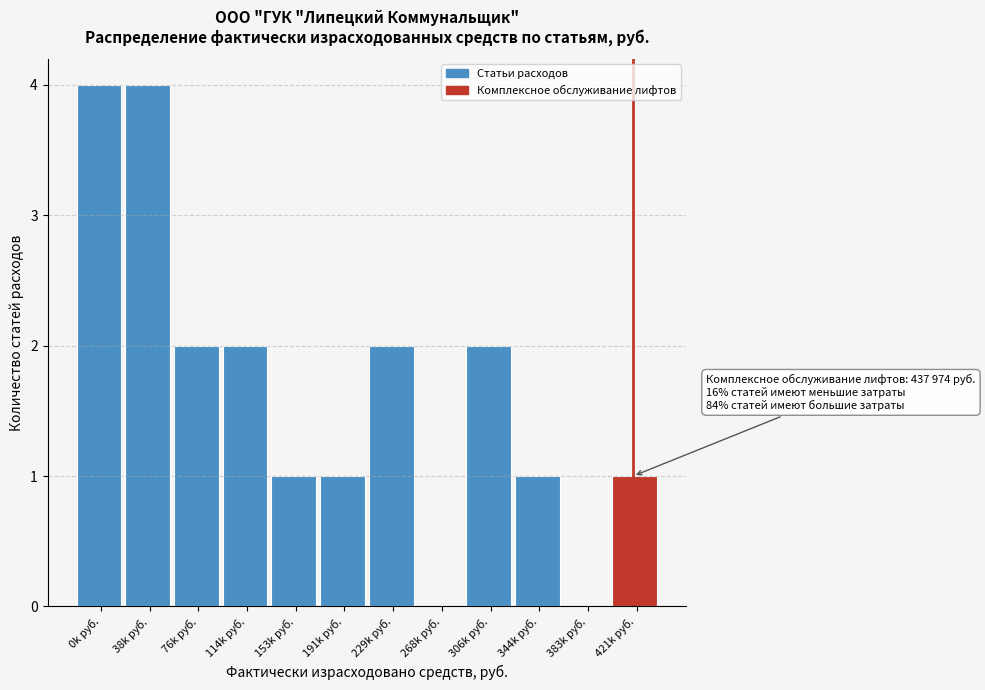

Reading right to left, list all the values displayed in this chart.

421k руб.=1	383k руб.=0	344k руб.=1	306k руб.=2	268k руб.=0	229k руб.=2	191k руб.=1	153k руб.=1	114k руб.=2	76k руб.=2	38k руб.=4	0k руб.=4